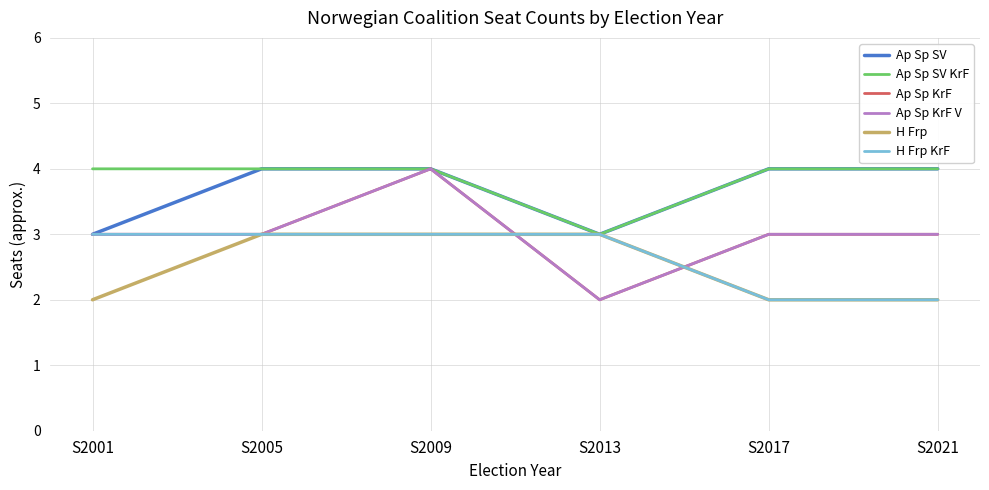

Between which two adjacent categories do Ap Sp KrF V and H Frp first intersect?

S2009 and S2013